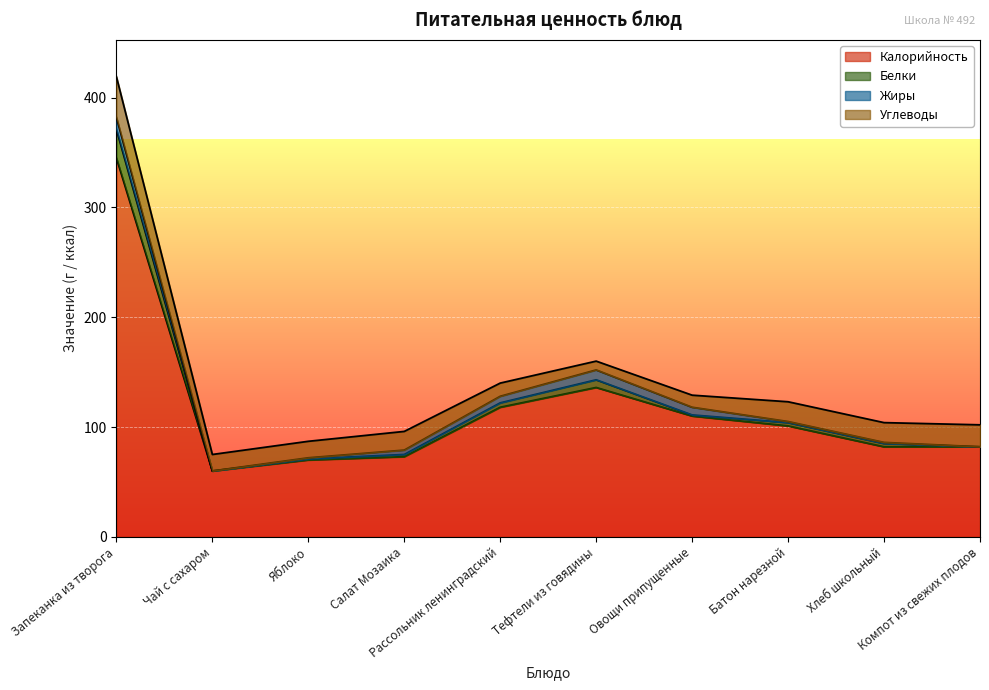

What is the sum of the Калорийность values at Овощи припущенные and Компот из свежих плодов?

192